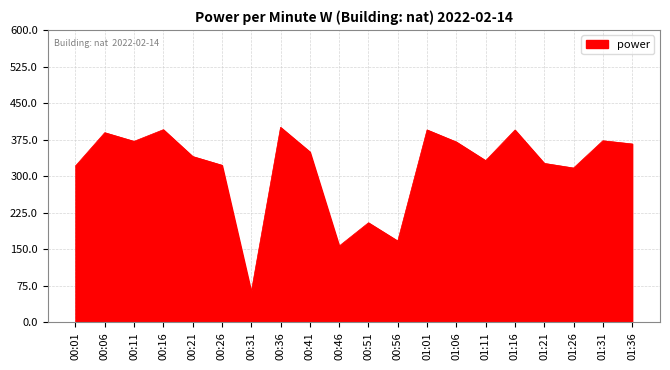

Is it true that the value at 00:36 is 400.1?

True